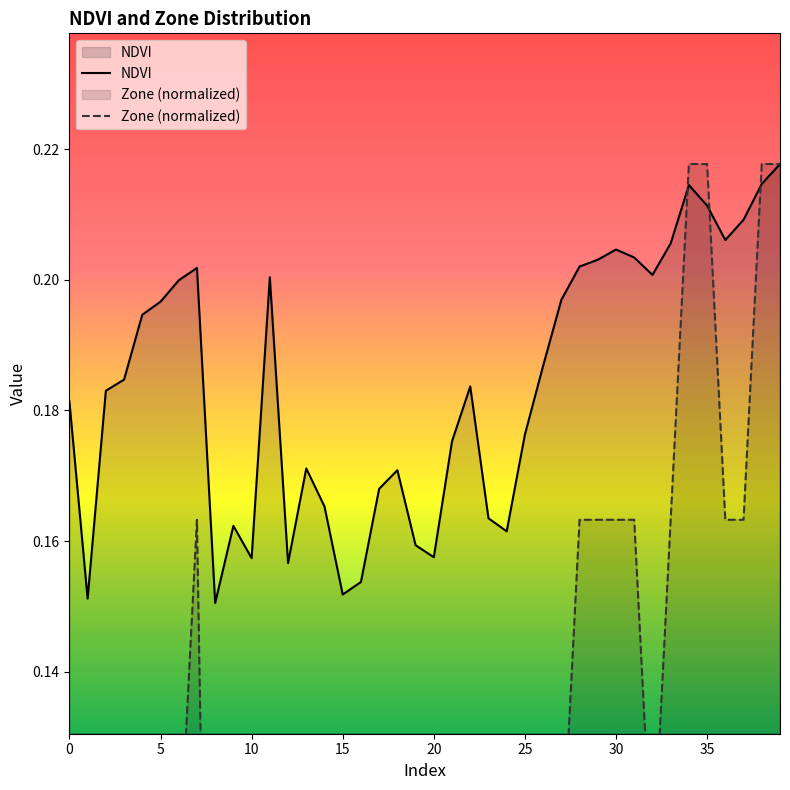

What is the difference between the highest and lowest values at 8?

0.2